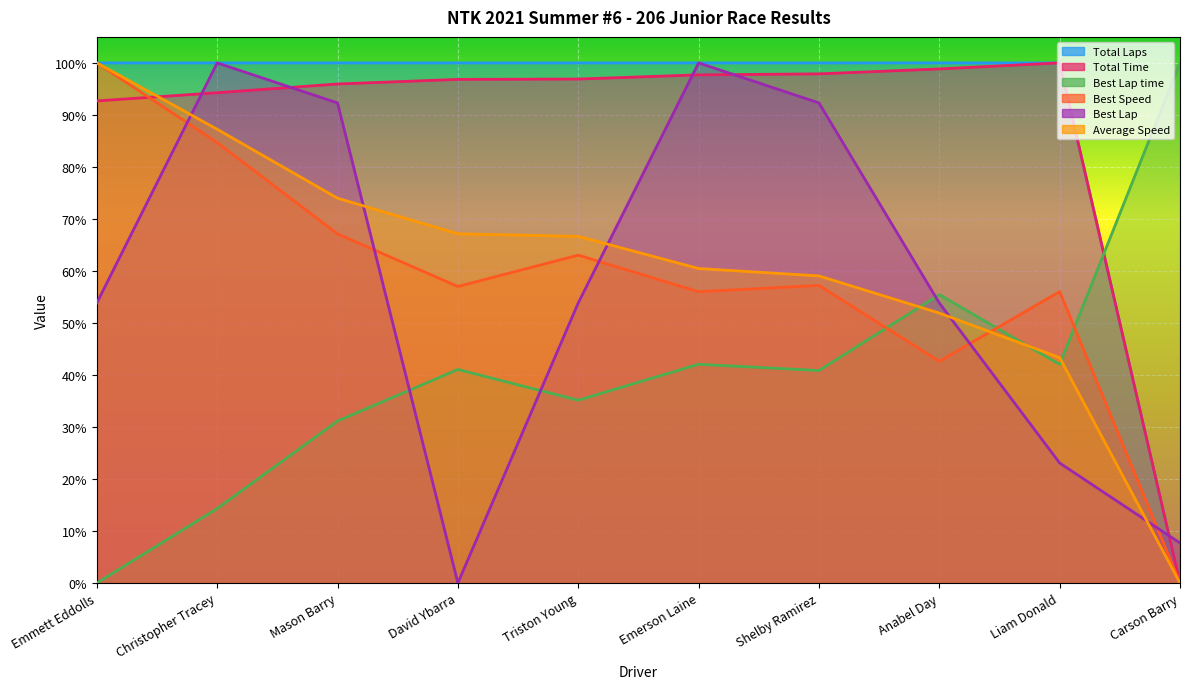

What are all the series names shown in the legend?

Total Laps, Total Time, Best Lap time, Best Speed, Best Lap, Average Speed